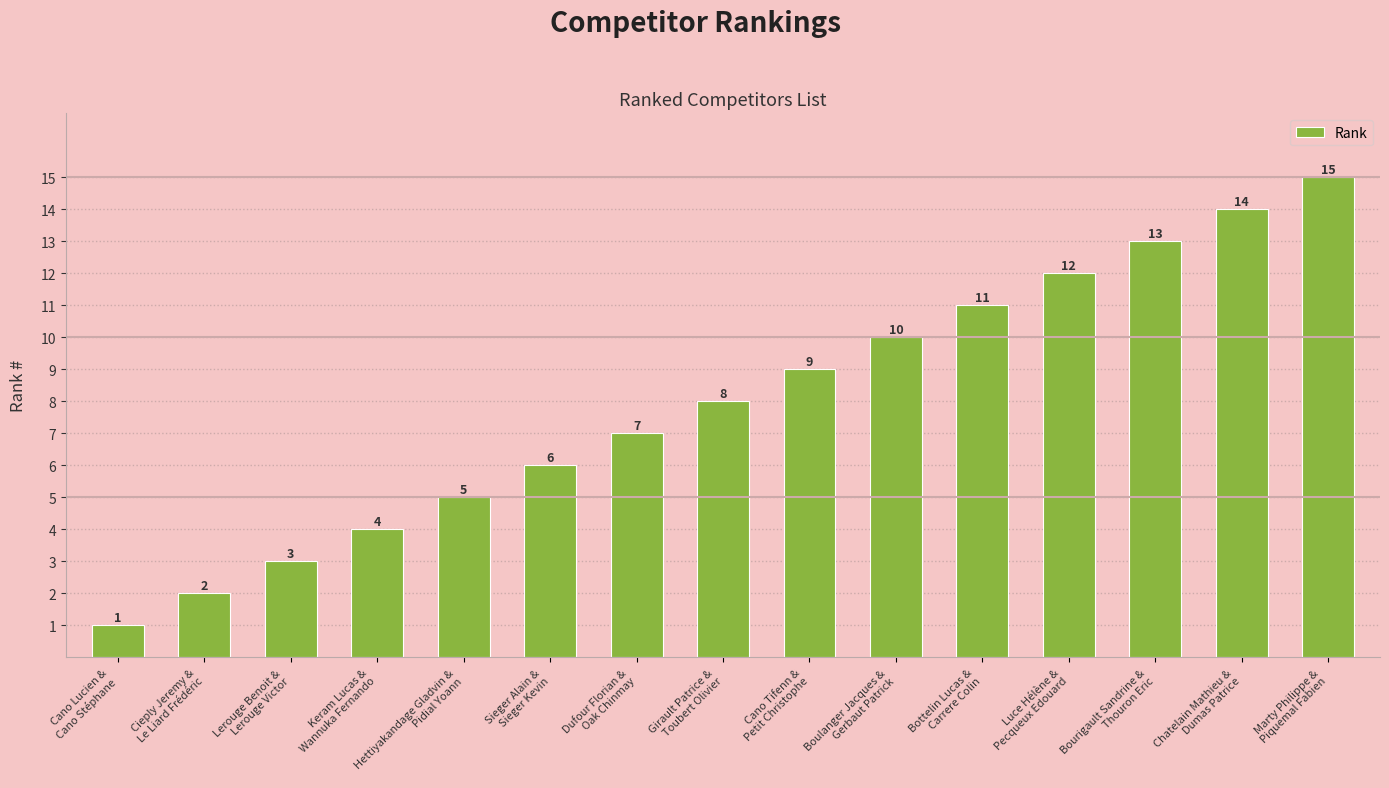

How many values are below 8?

7